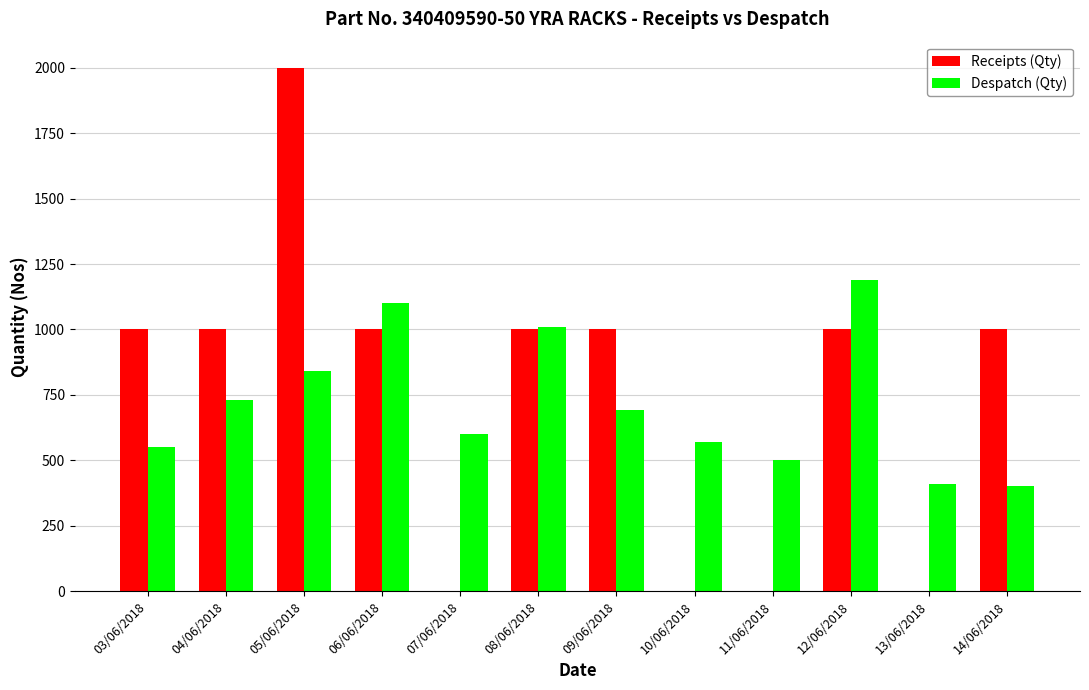

What is the sum of the Despatch (Qty) values at 03/06/2018 and 07/06/2018?

1150